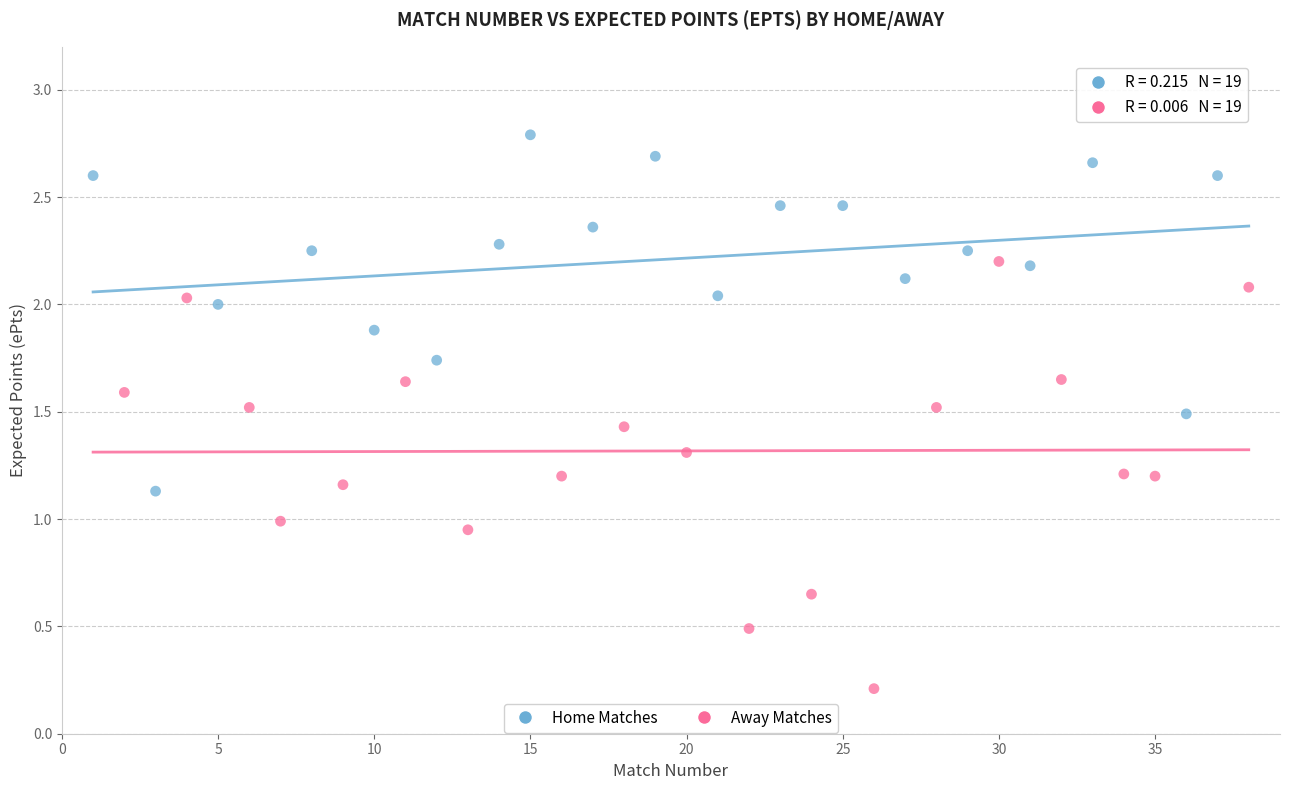

Which series reaches the maximum Y coordinate?

Home Matches